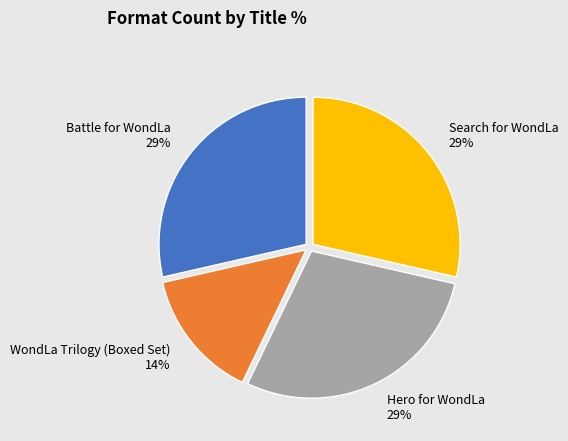

Which slice is the smallest?

WondLa Trilogy (Boxed Set)